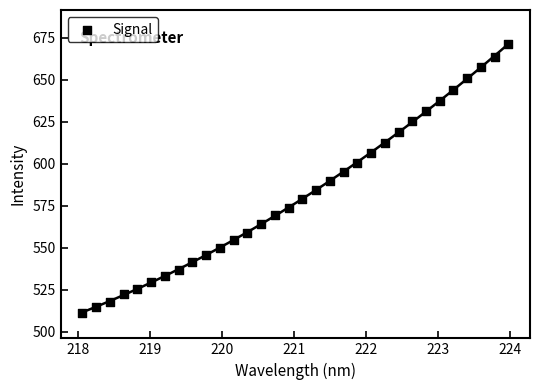

What is the range of Y values (max minus min)?

160.6